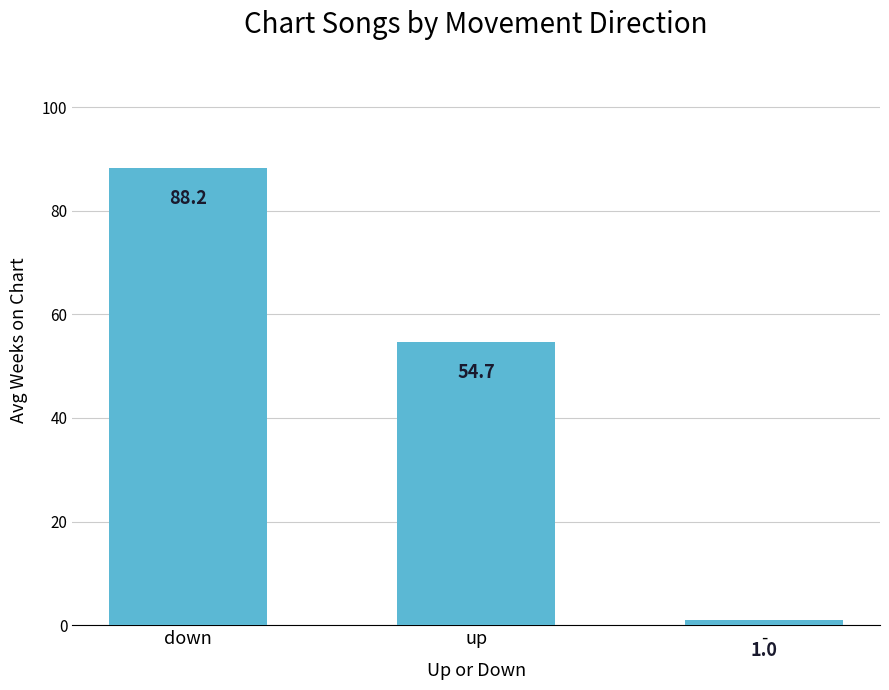

How many bars are there in total?

3